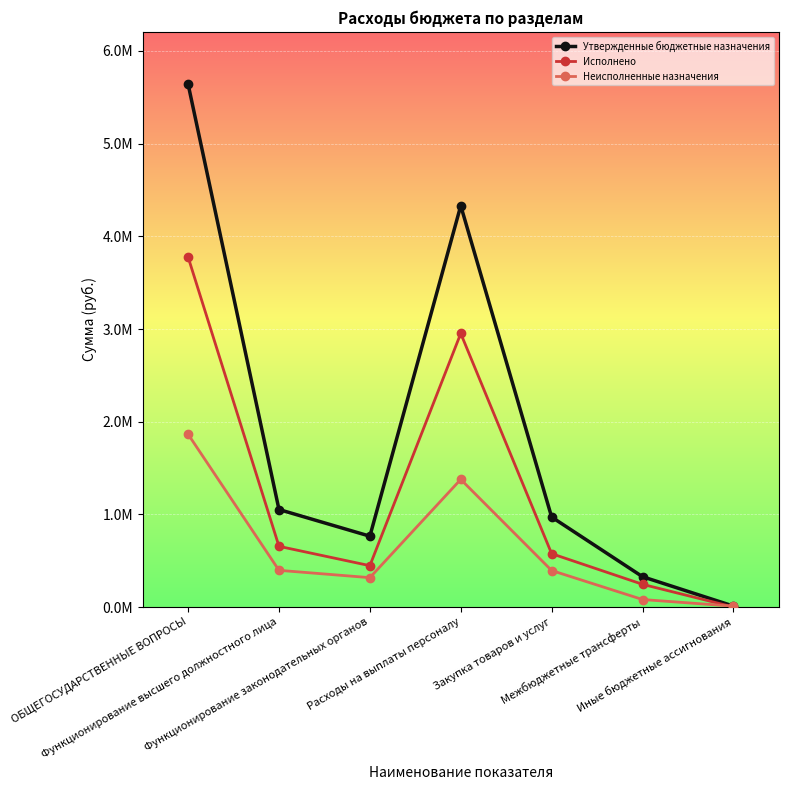

At which category is the sum across all series the highest?

ОБЩЕГОСУДАРСТВЕННЫЕ ВОПРОСЫ